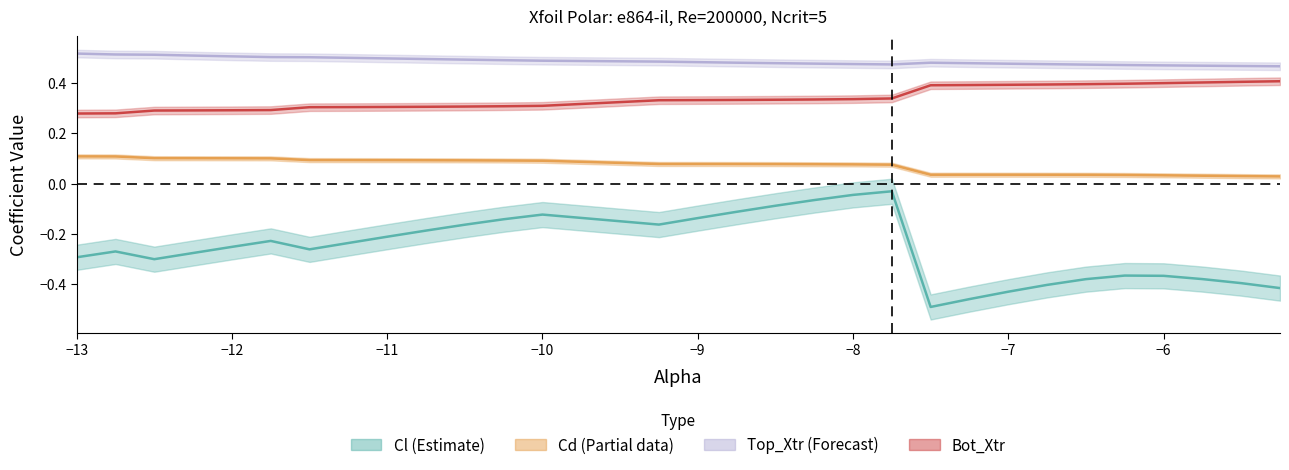

What is the sum of all Cd values?

2.1